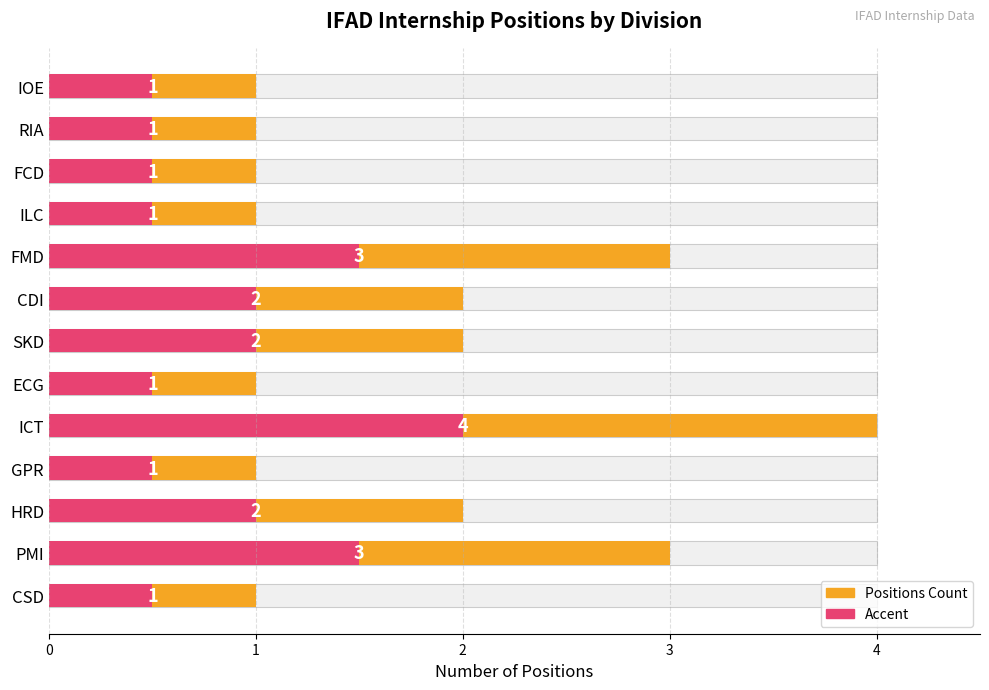

Where is the data nearest to the value 2?

HRD